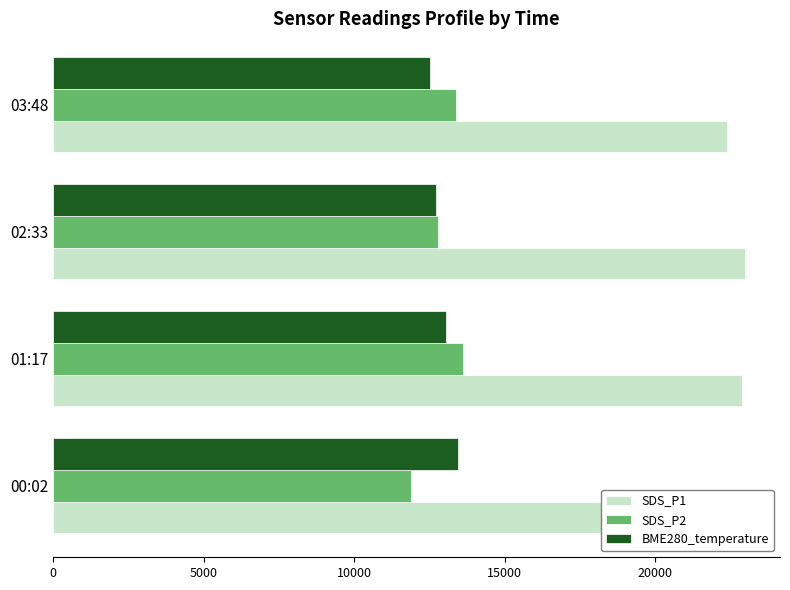

How many values in the SDS_P2 series exceed 13400?

1